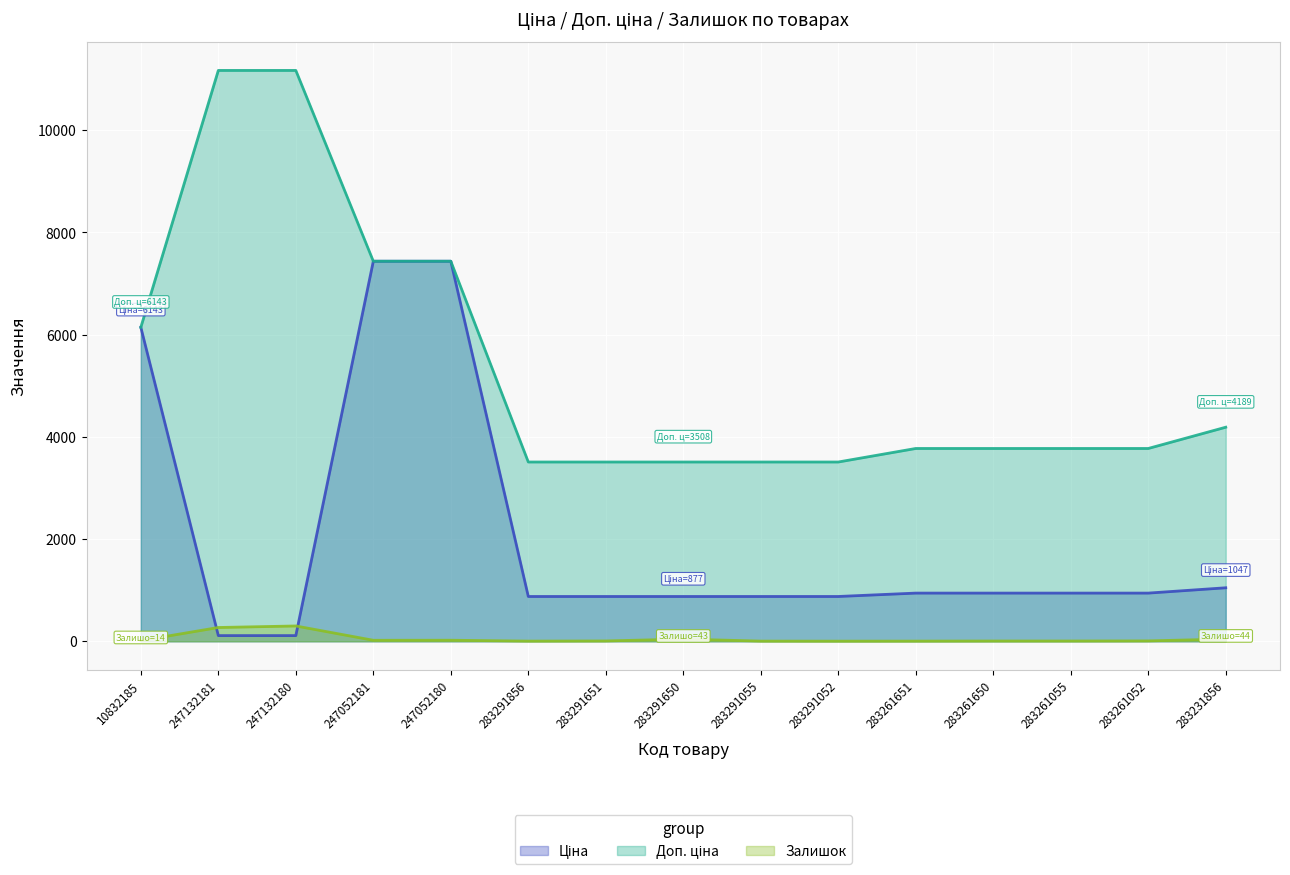

How many lines are shown in the chart?

3